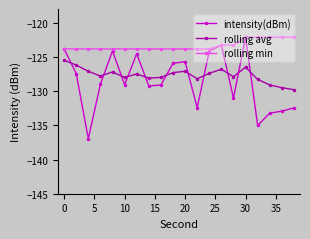

Does the chart display data point markers on the line(s)?

Yes